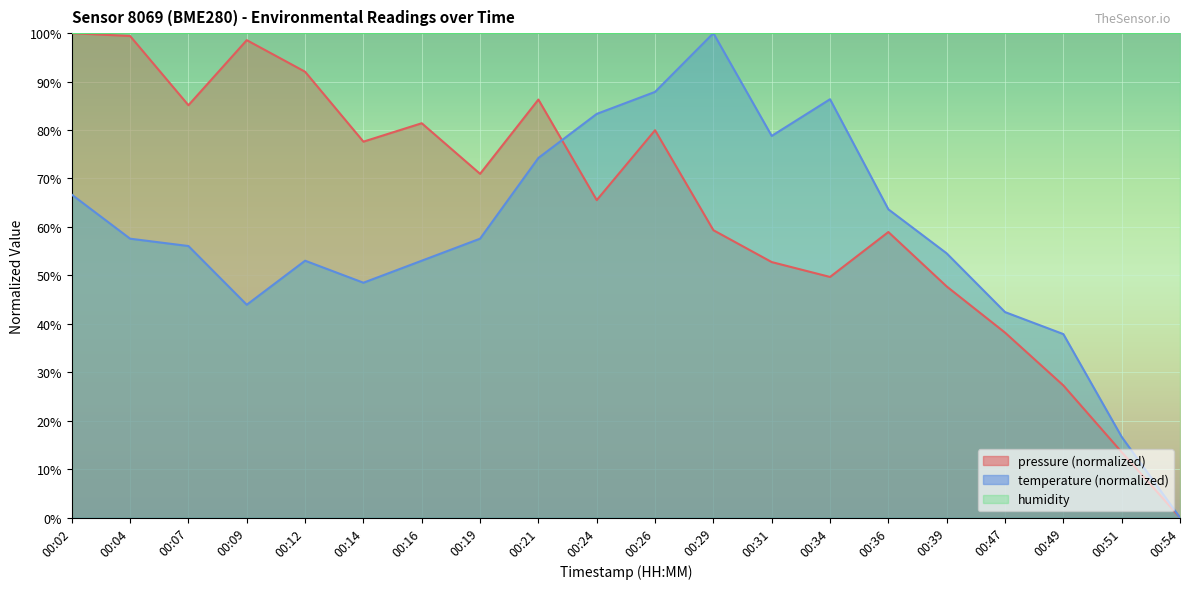

Which label corresponds to the largest value in the chart?

00:02